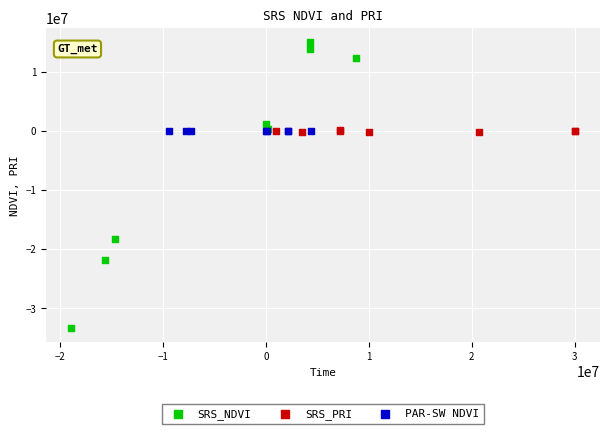

Which series has the widest spread of Y values?

SRS_NDVI